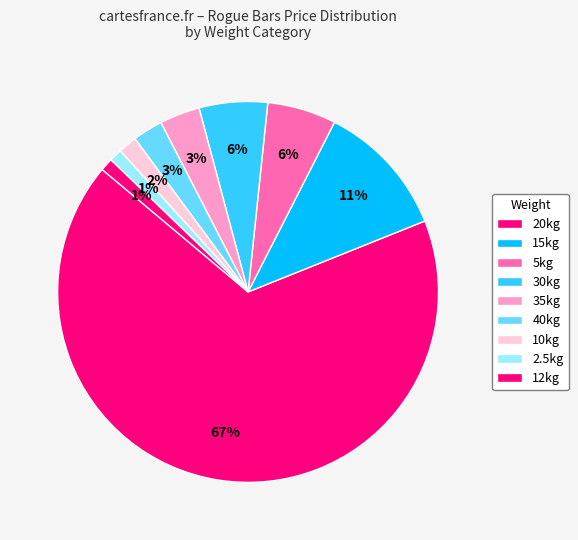

How many segments does this pie chart have?

9